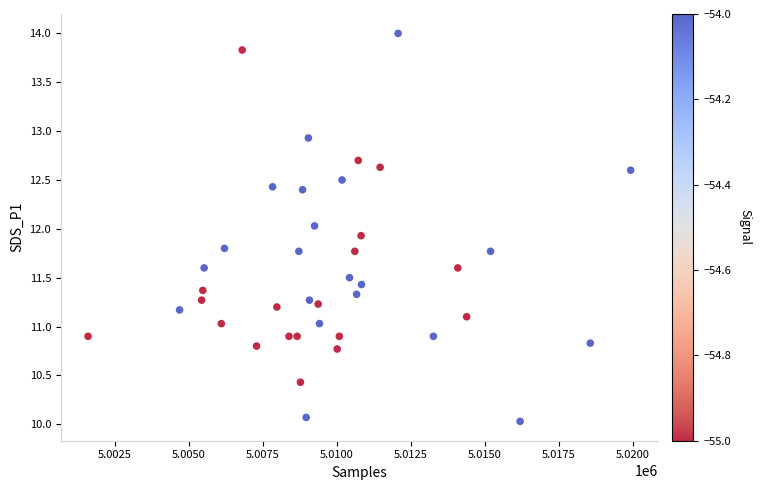

What is the range of Y values (max minus min)?

4.0